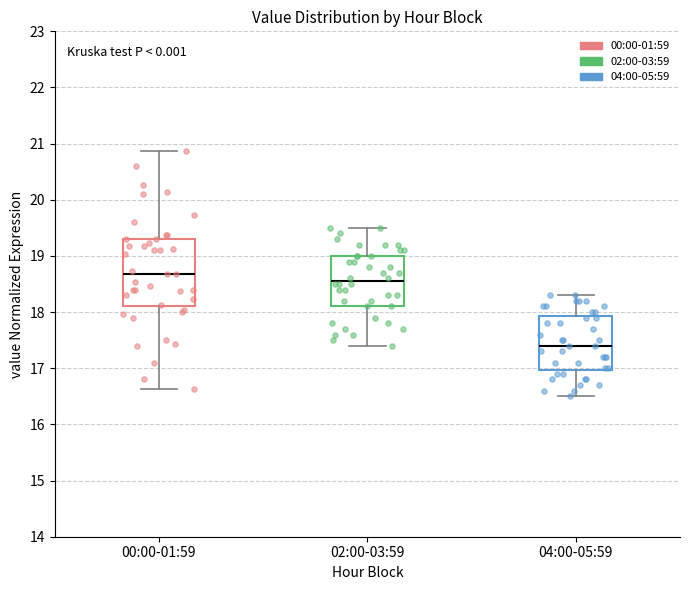

Which box's median line is the highest?

00:00-01:59